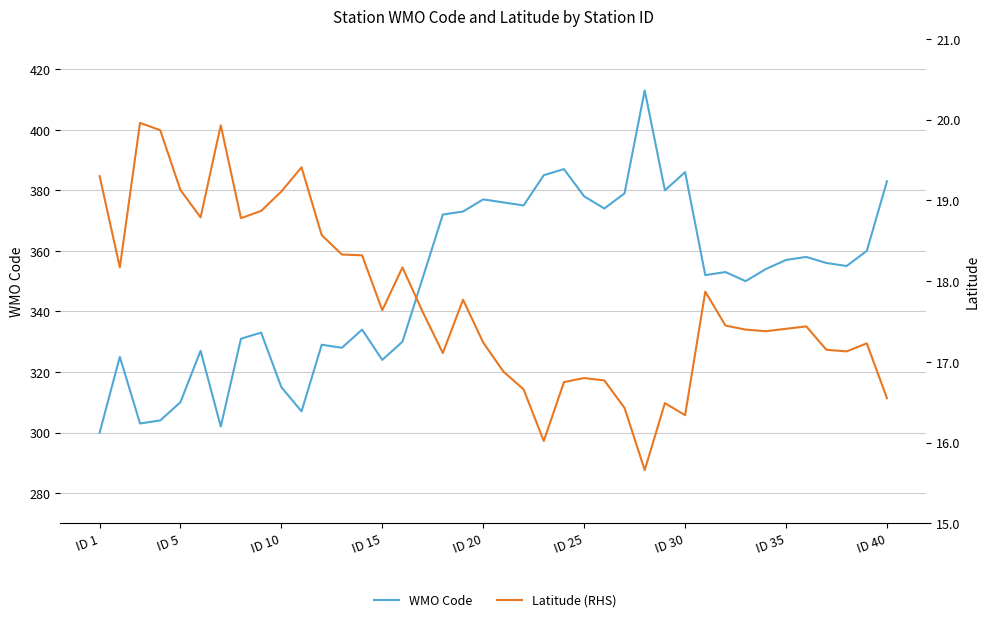

List the series in order of their peak value, lowest first.

Latitude (RHS), WMO Code